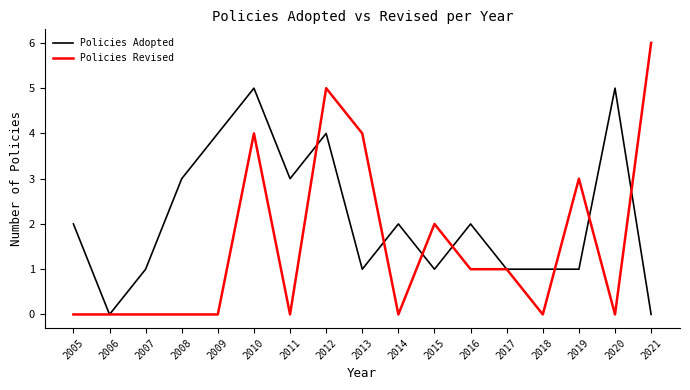

How many lines are shown in the chart?

2